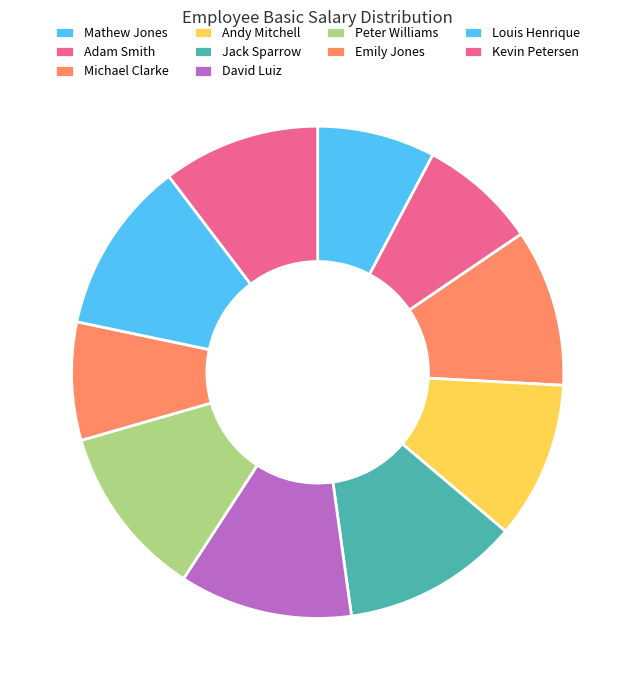

What percentage is the Jack Sparrow slice, to the nearest percent?

12%